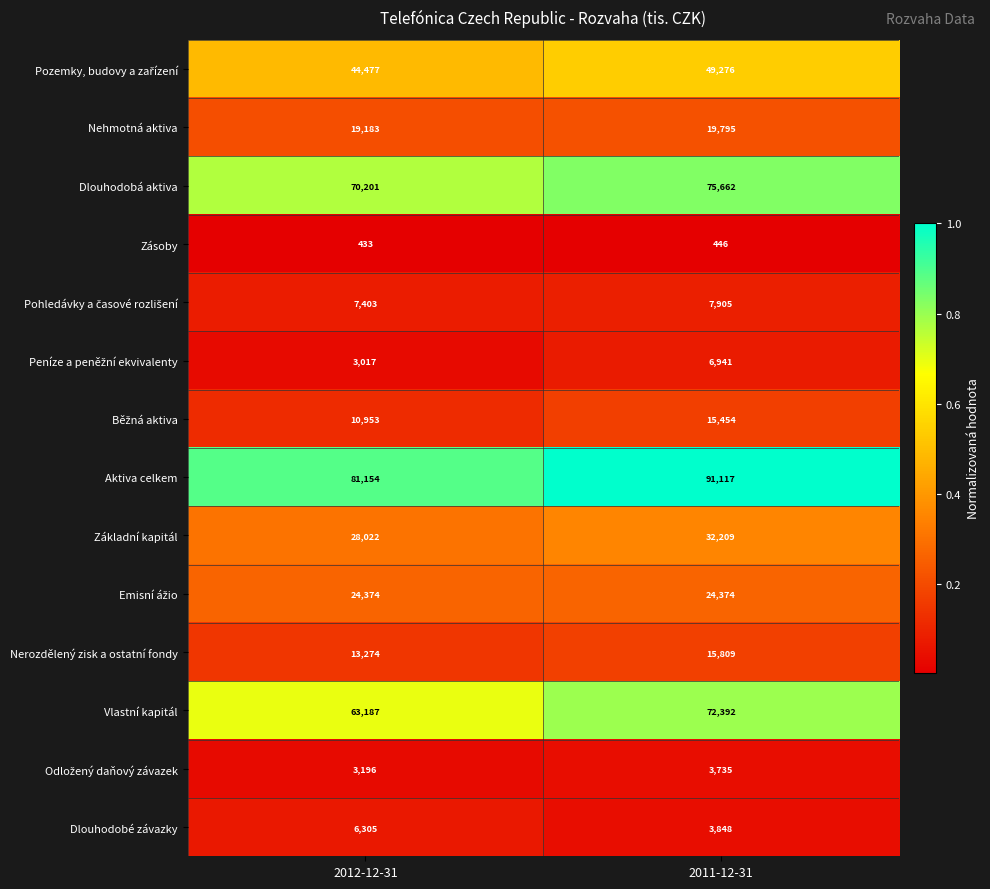

How many distinct data groups are displayed?

14